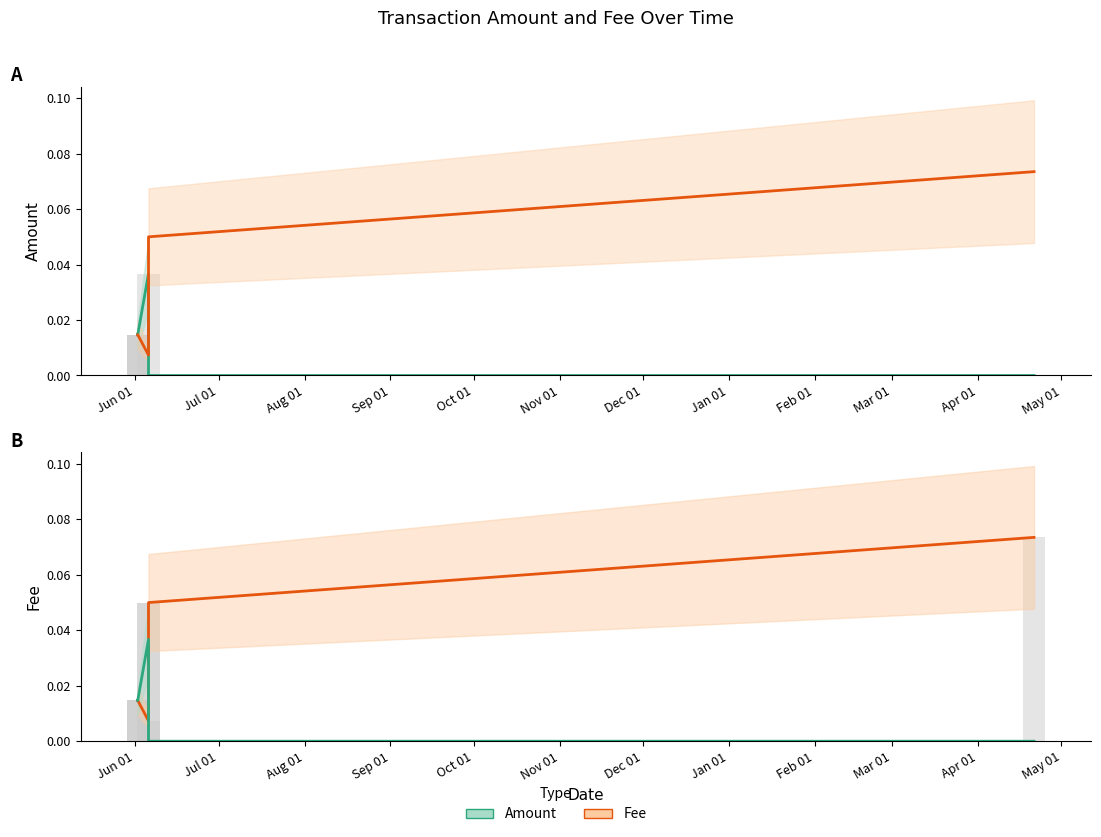

At how many categories does at least one series exceed 0?

7